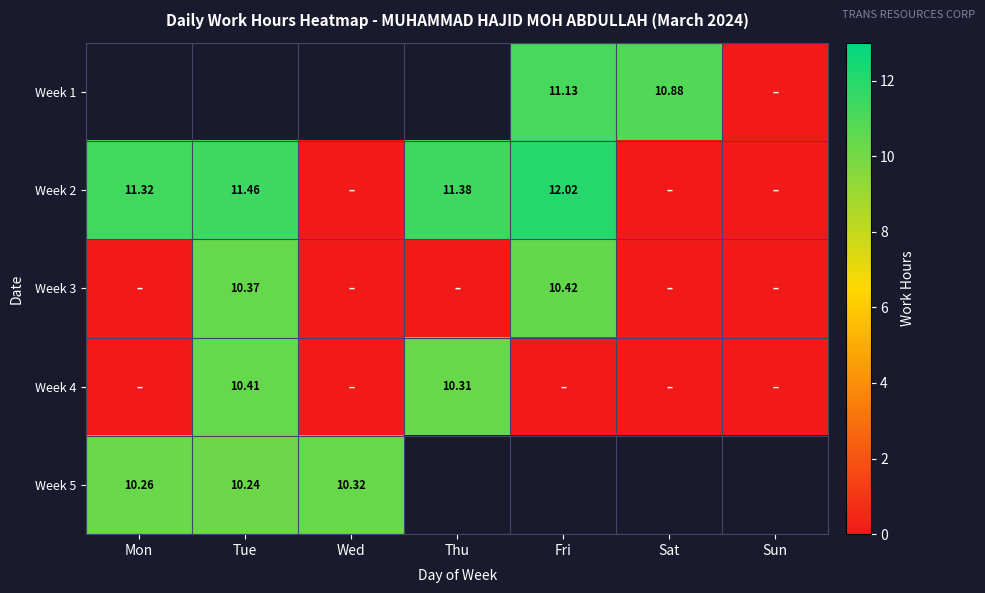

What is the difference between the highest and lowest values at Fri?

12.0